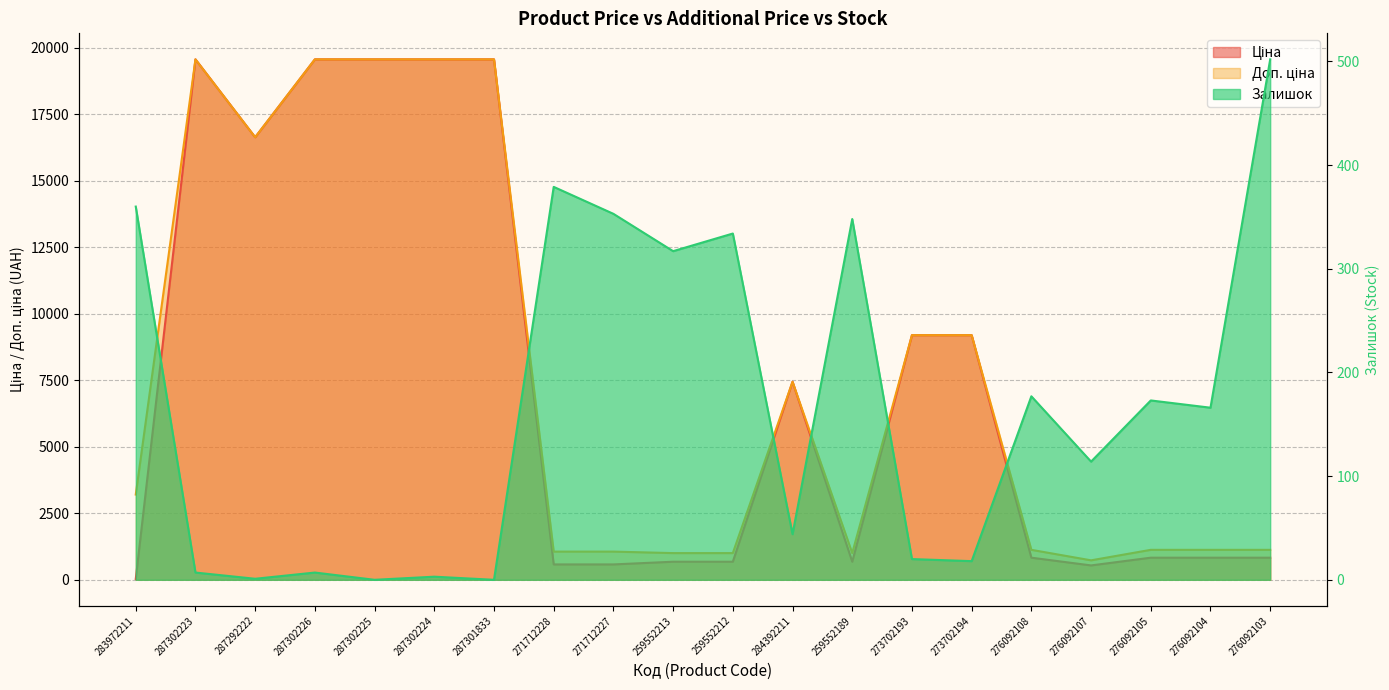

Where is the first local minimum for Ціна?

287292222